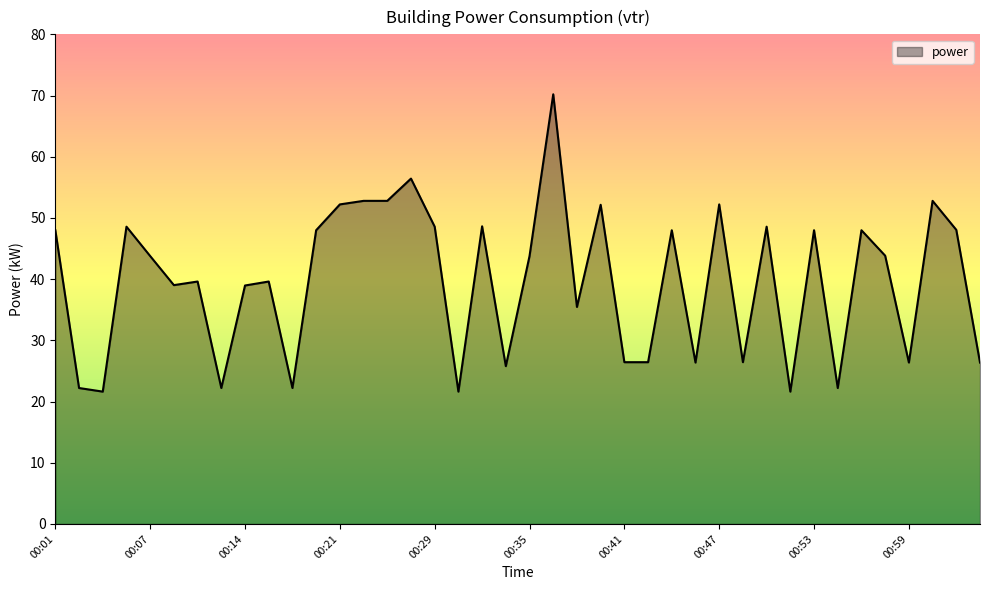

What is the difference between the maximum and minimum values?

48.6